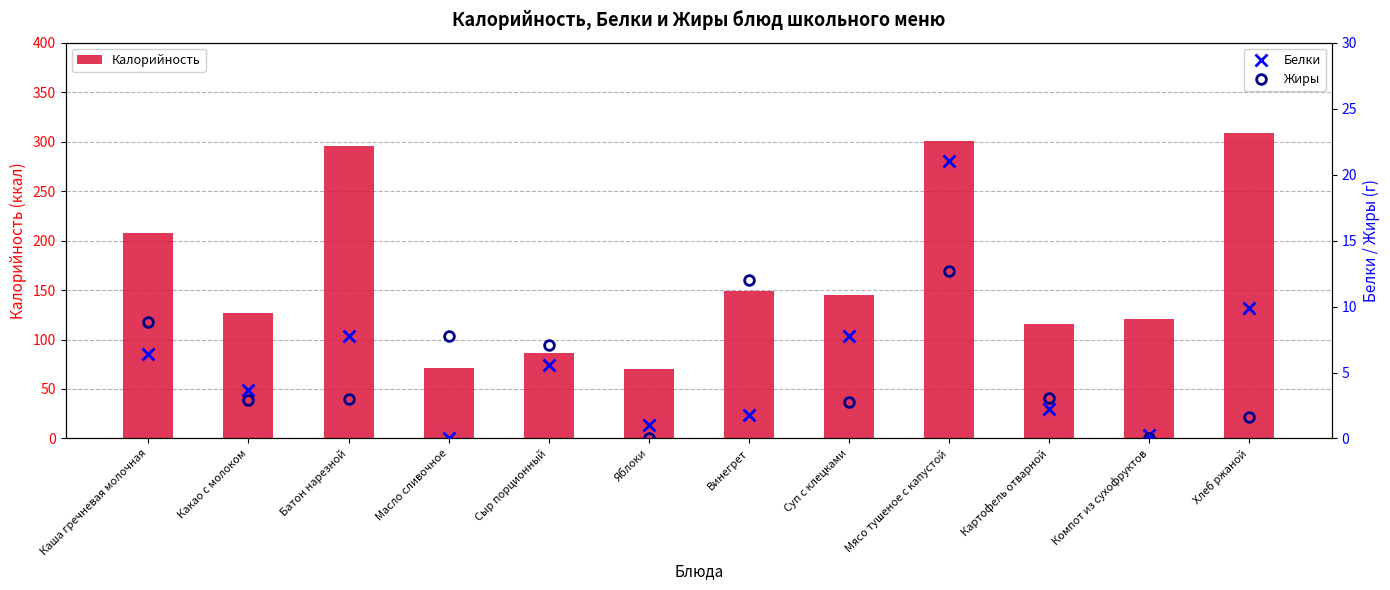

Is it true that Жиры equals 3.1 at Картофель отварной?

True